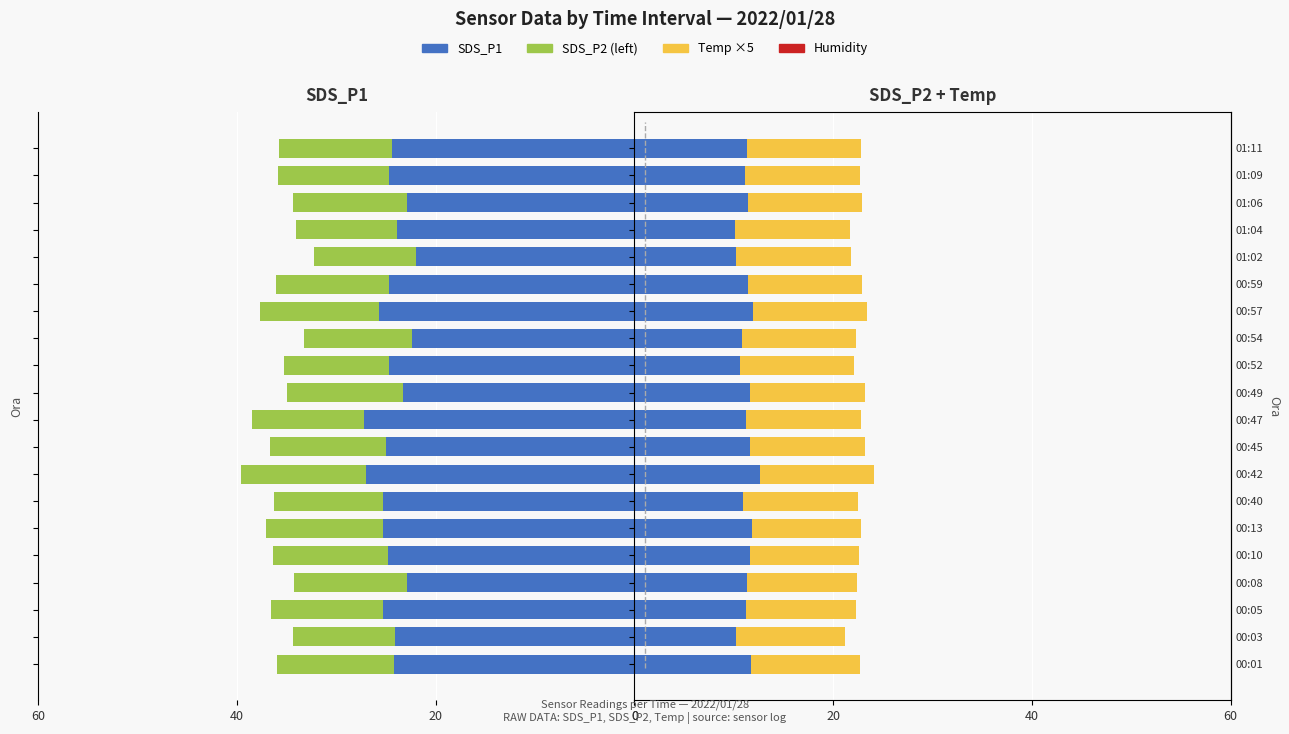

What position from the left is 00:59?

15